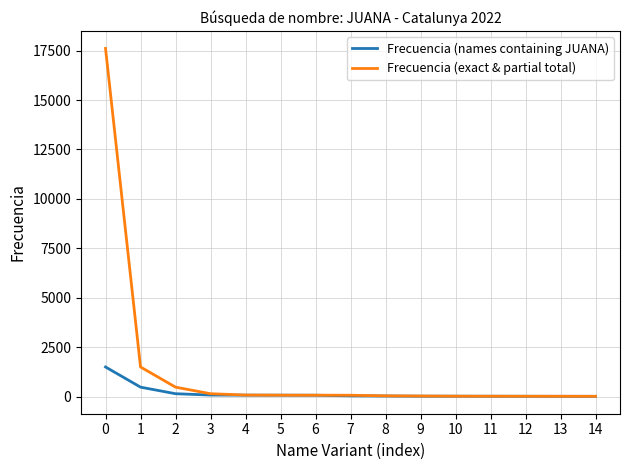

What is the maximum value for Frecuencia (names containing JUANA)?

1504